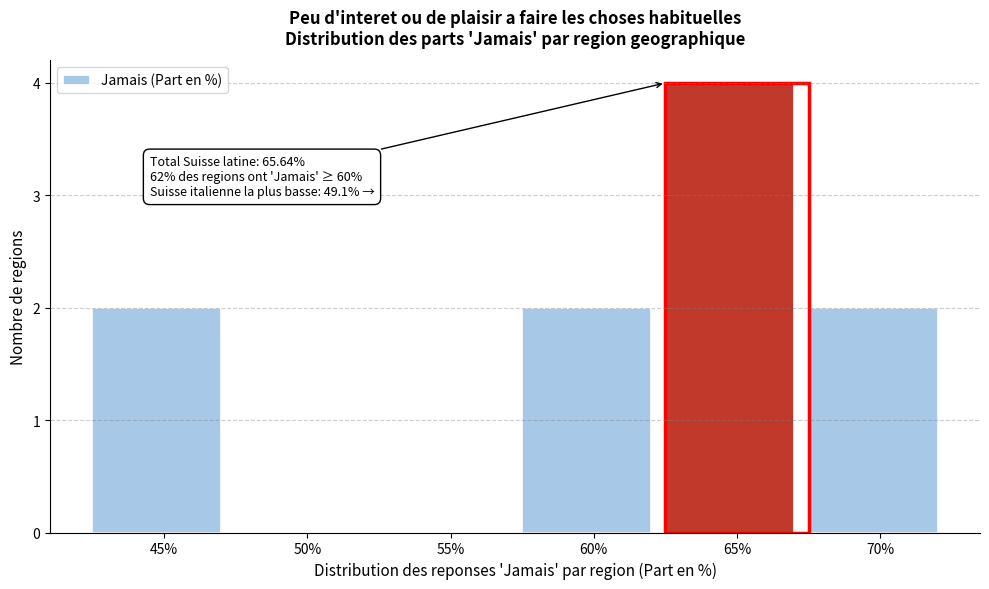

Reading right to left, transcribe all the data shown in this chart.

70%=2	65%=4	60%=2	55%=0	50%=0	45%=2